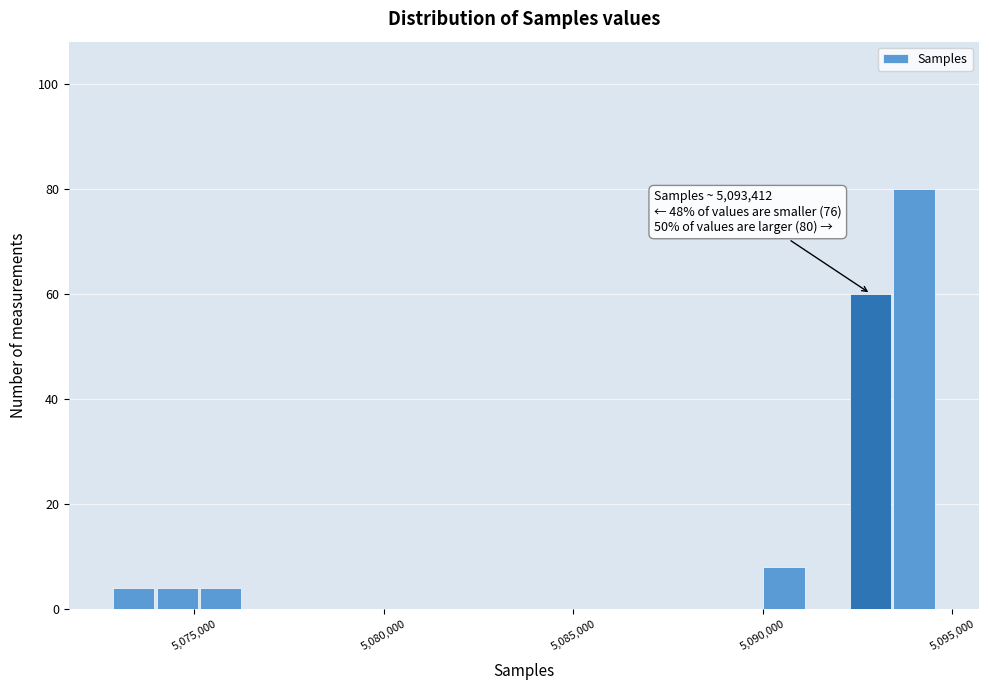

Around what value on the x-axis is the tallest bar? Give the approximate position of its centre, as read against the axis.

5094000